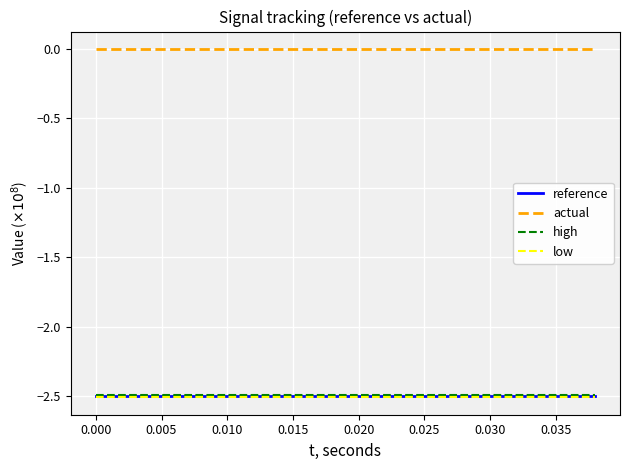

Is this an area chart (filled region under the line)?

No